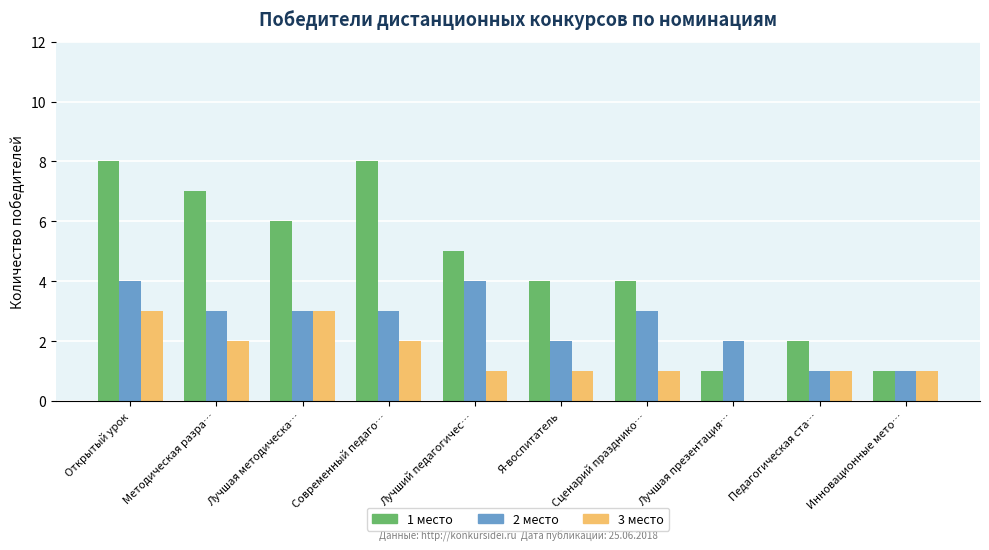

Is the value of 3 место at Педагогическая ста… greater than the value of 2 место at Лучшая методическа…?

No